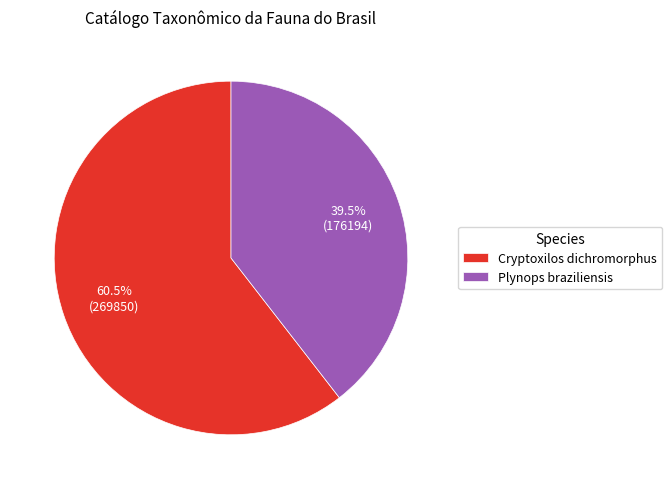

Count the number of slices in the pie.

2